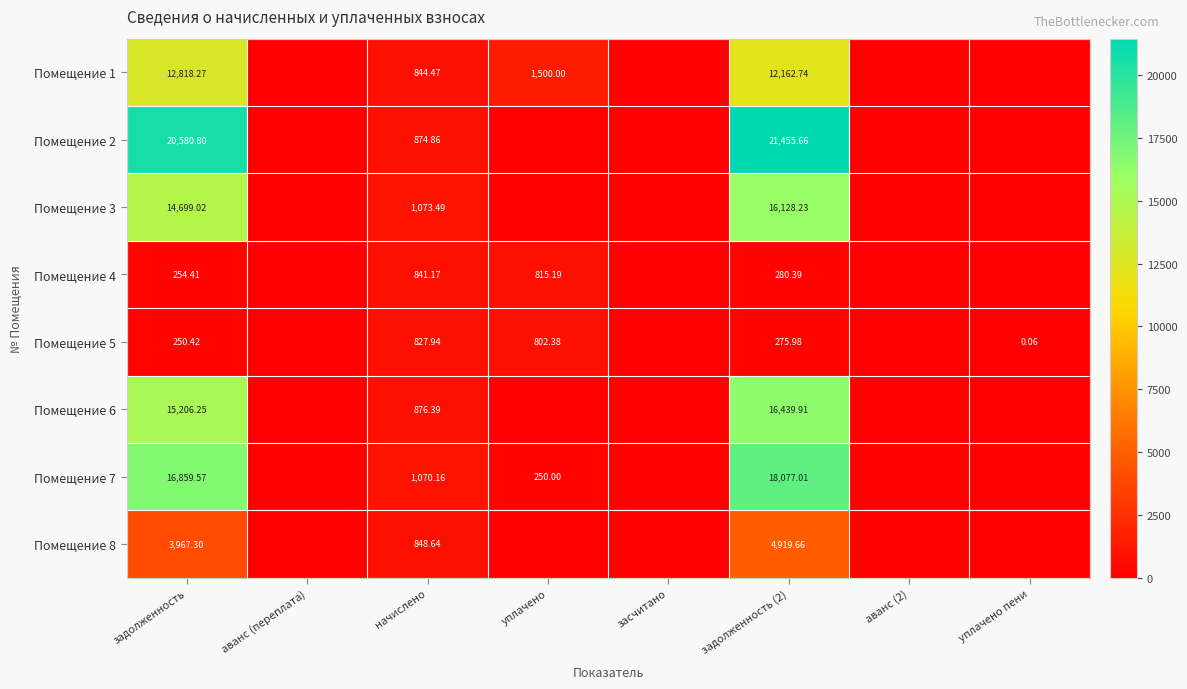

Is the value of Помещение 3 at задолженность (2) greater than the value of Помещение 1 at уплачено?

Yes